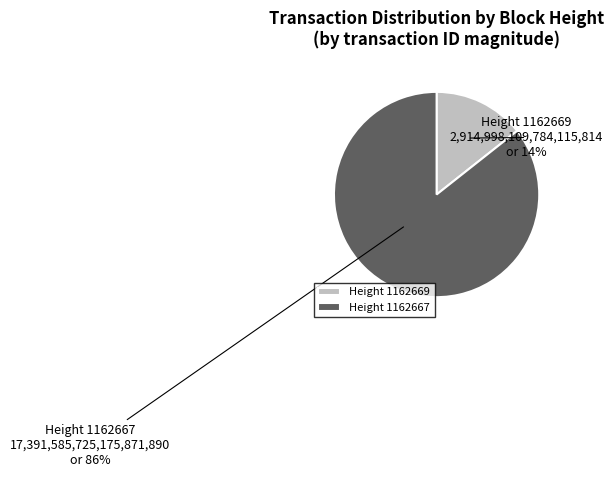

The Height 1162667 slice represents 73% of the pie. True or false?

False